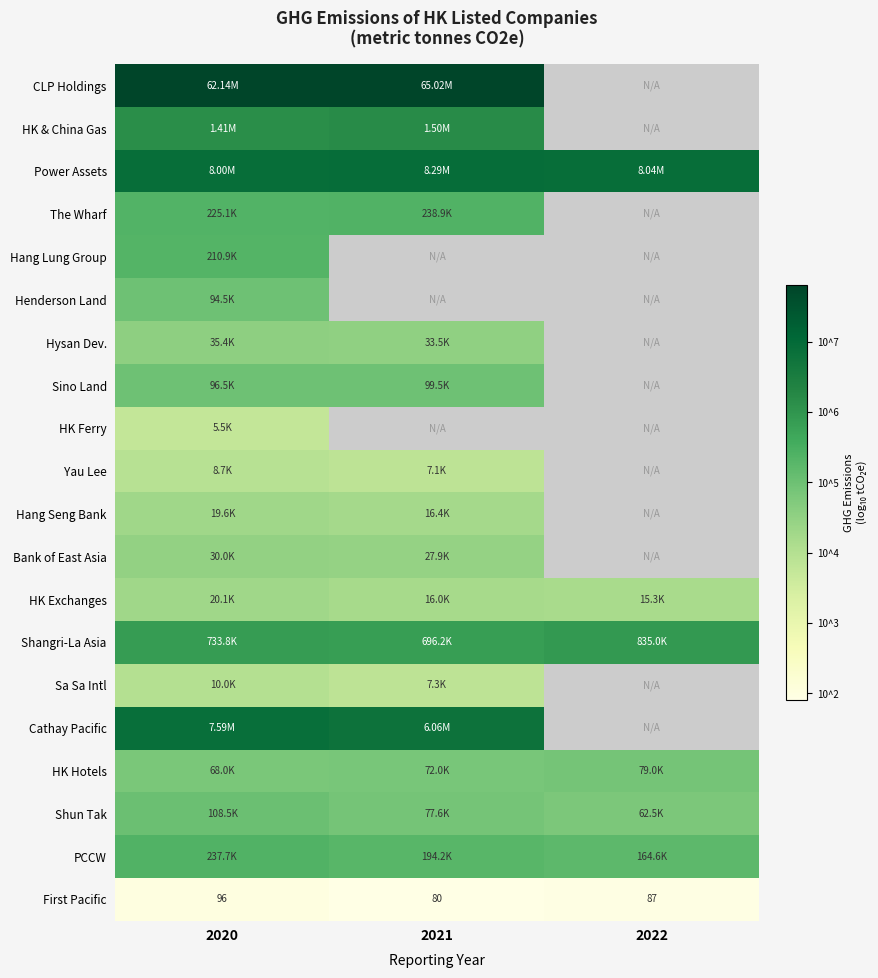

How many categories are shown in the chart?

3